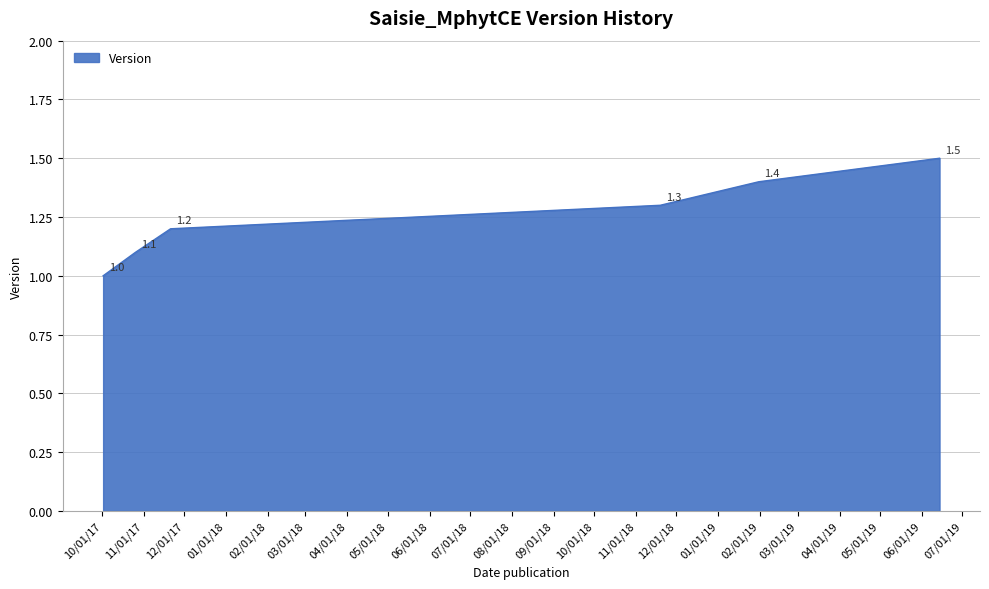

True or false: the data has more than 2 interior local peaks.

False